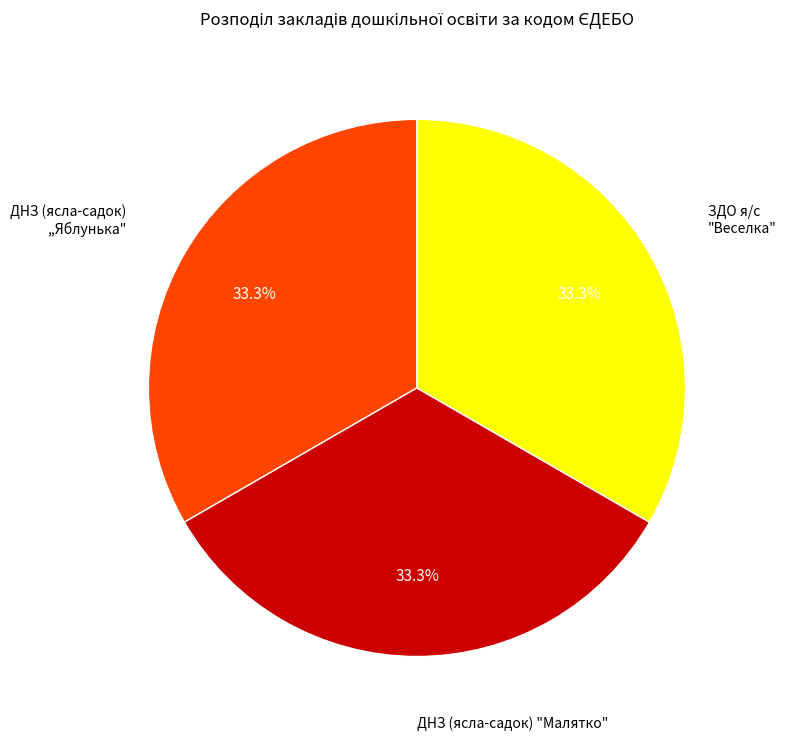

Is there a majority slice in this chart?

No